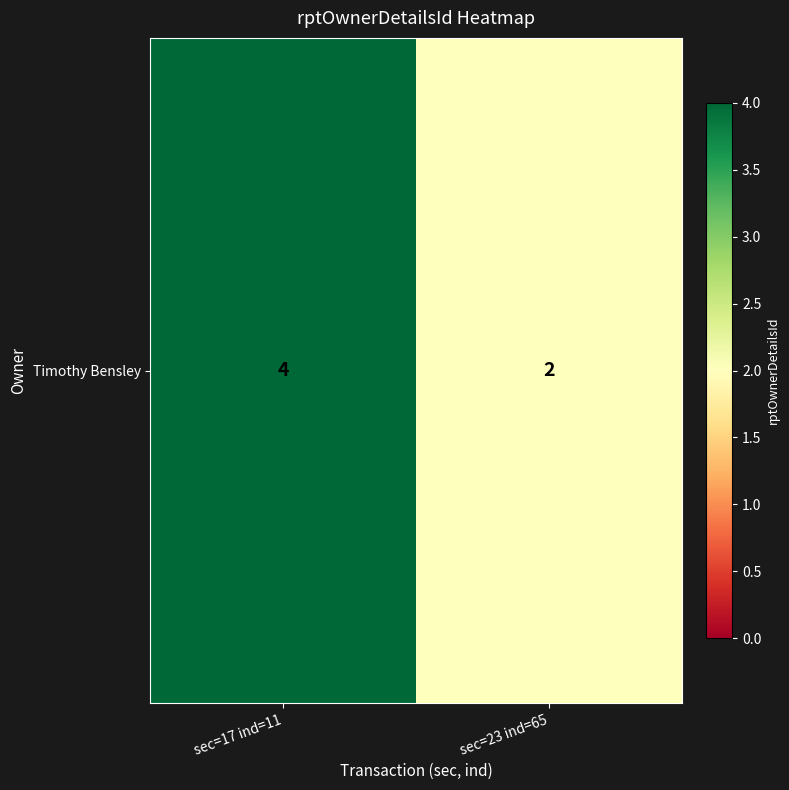

Reading left to right, what are all the values shown in this chart?

4	2